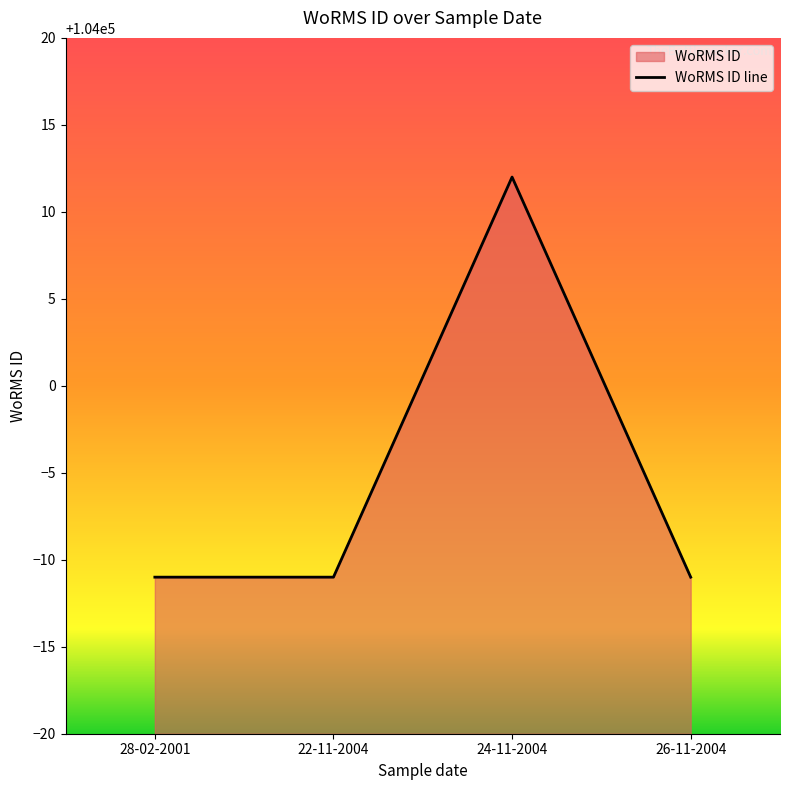

What is the difference between the values at 26-11-2004 and 24-11-2004?

23